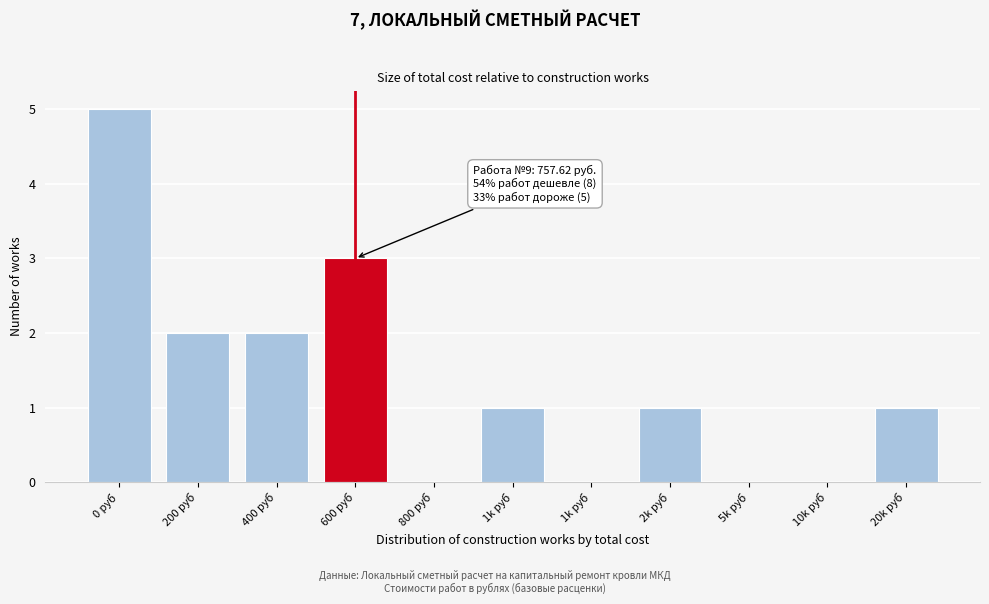

How many distinct data groups are displayed?

1